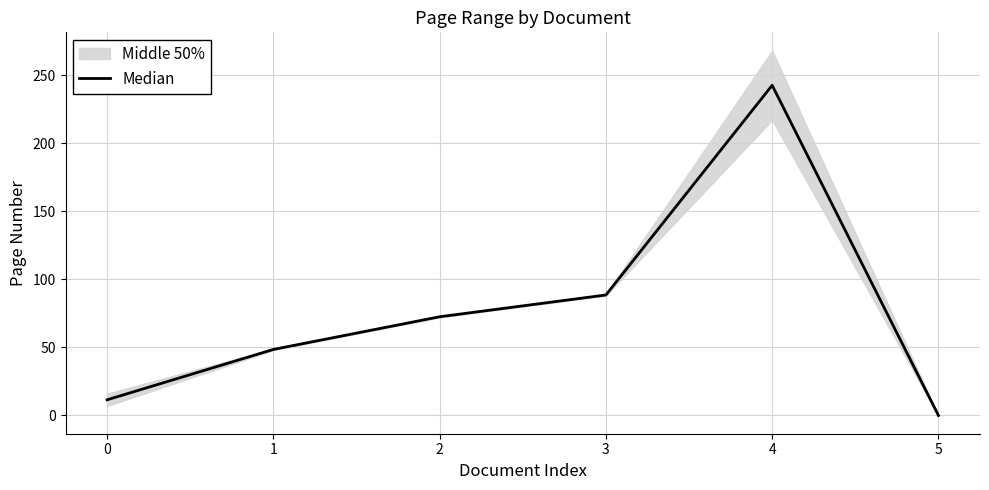

What is the value of the 1st point from the left?

11.5